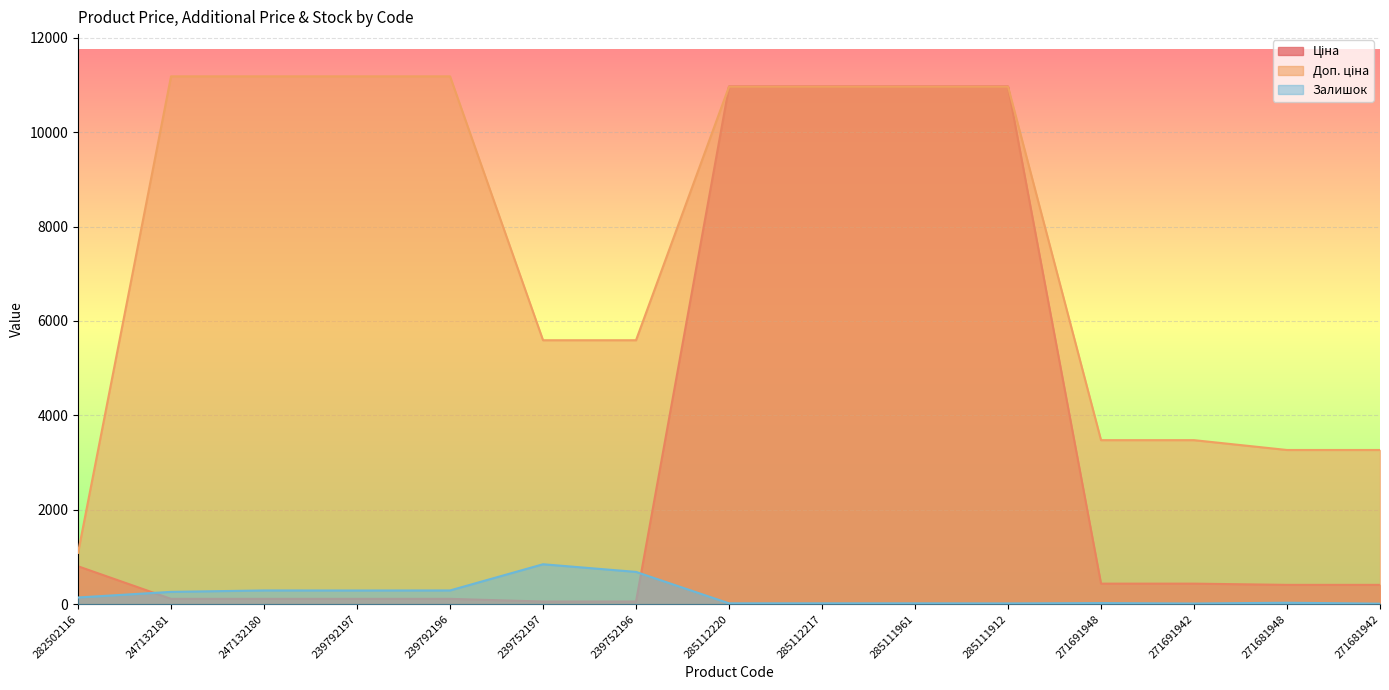

What is the maximum value for Доп. ціна?

11182.0